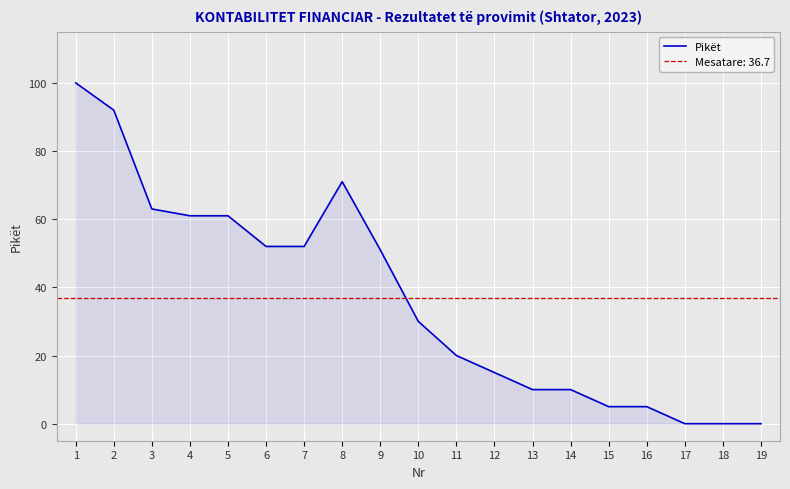

Approximately how many times larger is the value at 10 compared to 15?

6.0